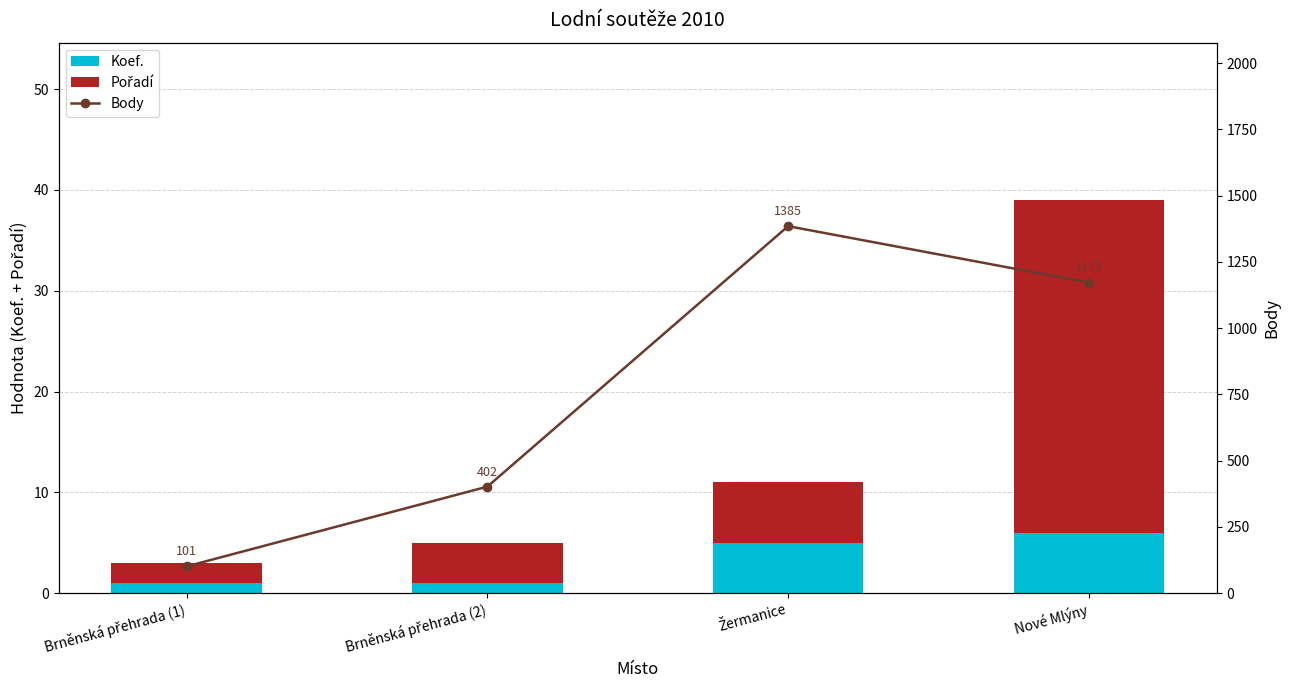

How many distinct data groups are displayed?

3